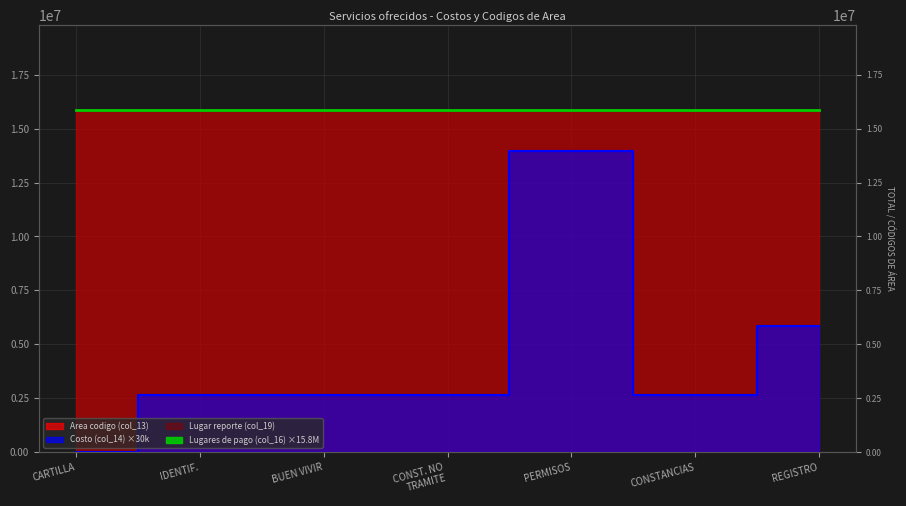

Is it true that Lugar reporte (col_19) equals 23016255 at CONSTANCIAS?

False